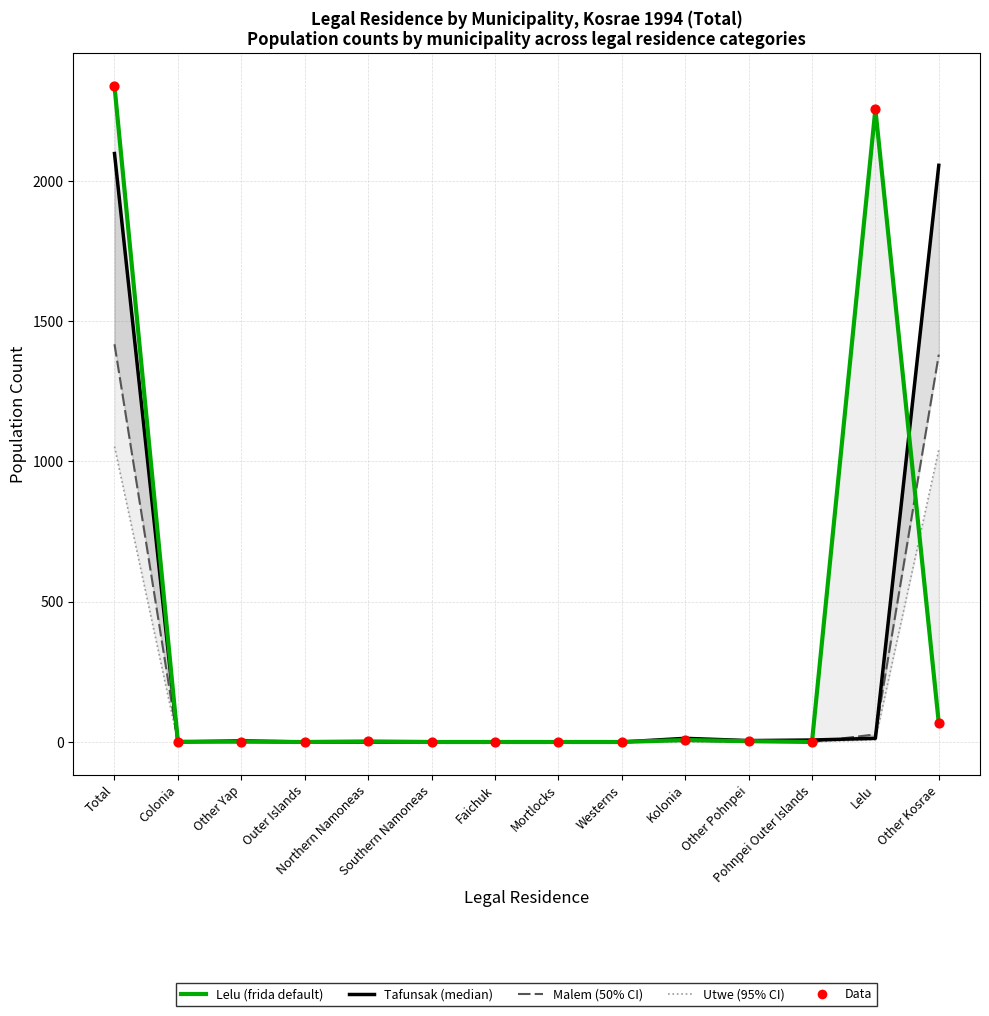

Which series contains the highest Y value?

Lelu